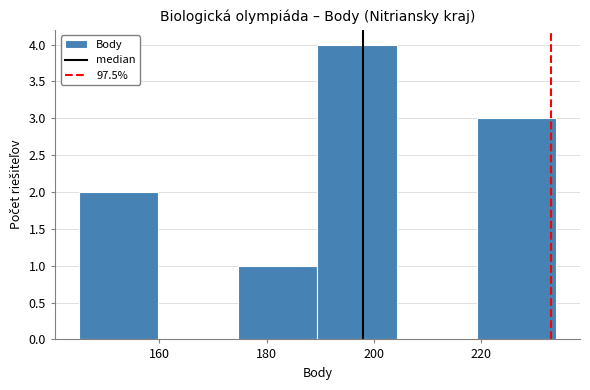

How tall is the bar that spans 190 to 204 on the x-axis? Neither the bar edges nor the heights are printed on the chart, so give them approximately, as read against the axes.

4